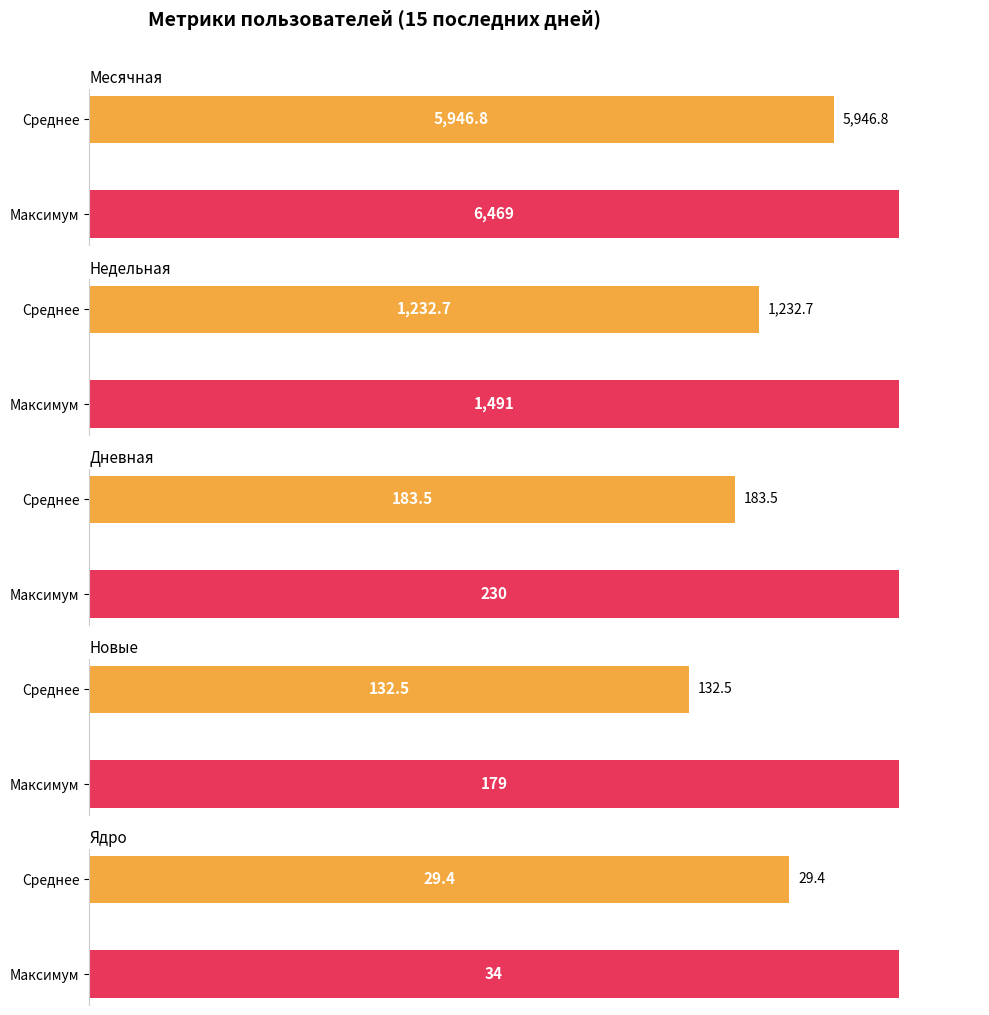

What is the average value of the Недельная series?

1233